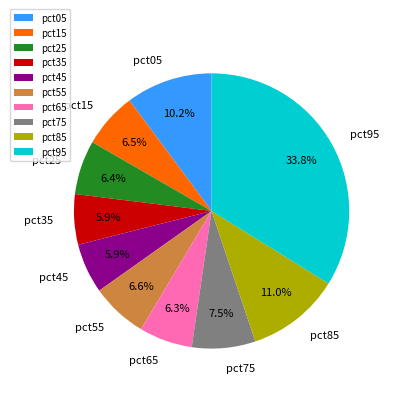

How much of the chart is everything except pct35?

94.1%